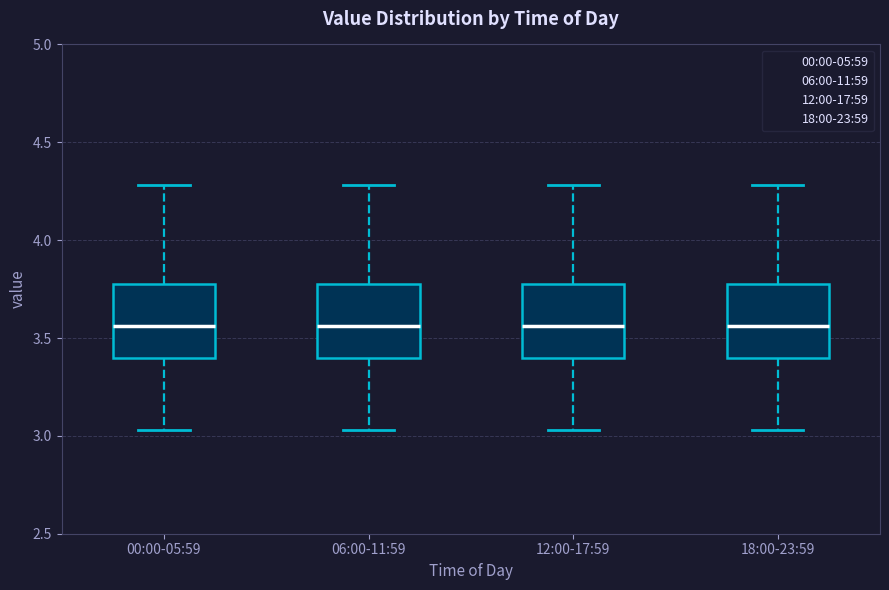

Reading left to right, transcribe this box plot: for each box, give where its median line is, the range the box spans, and where its two whiskers end, as read against the y-axis. The values are not printed on the chart, so give them approximately, as read against the axis.

00:00-05:59: median 3.55, box 3.40 to 3.80, whiskers 3.05 to 4.30
06:00-11:59: median 3.55, box 3.40 to 3.80, whiskers 3.05 to 4.30
12:00-17:59: median 3.55, box 3.40 to 3.80, whiskers 3.05 to 4.30
18:00-23:59: median 3.55, box 3.40 to 3.80, whiskers 3.05 to 4.30